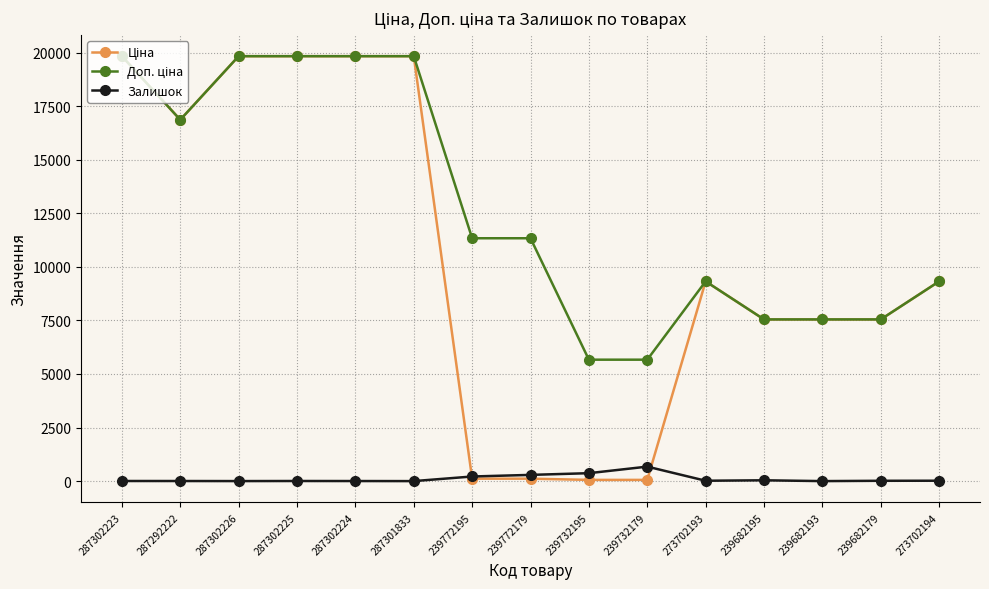

What is the maximum value shown in the chart?

19831.1